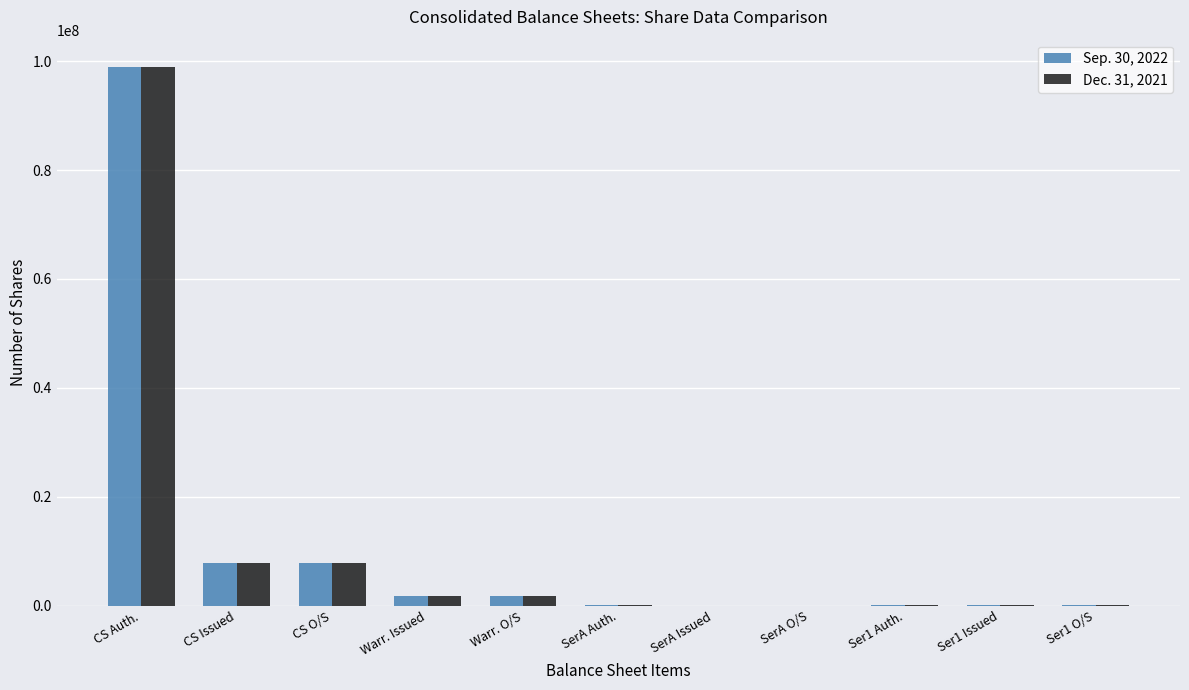

What is the total value across all series at Ser1 O/S?

79622